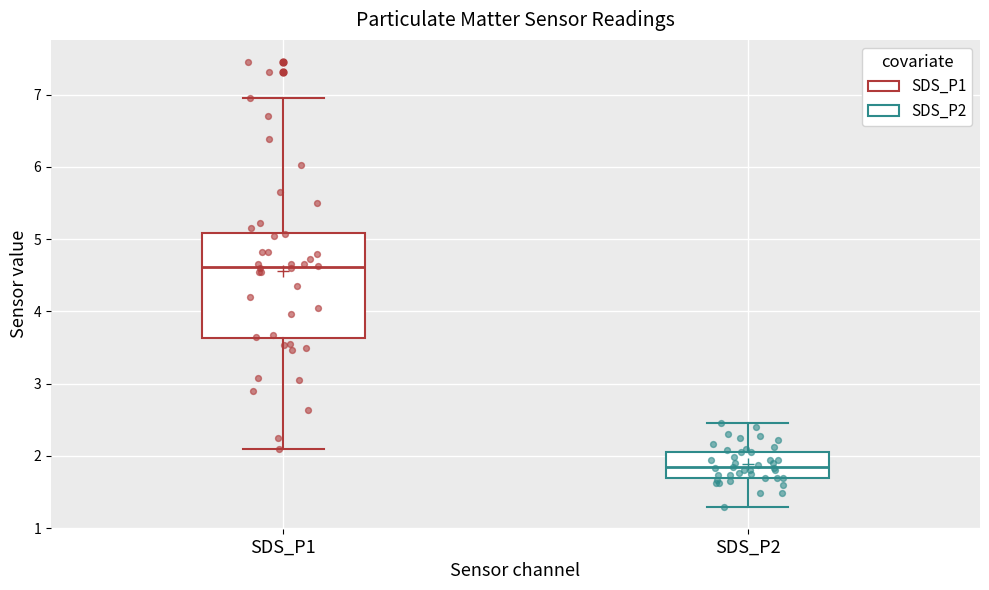

Where does the upper whisker of the box for SDS_P2 end on the y-axis? The values are not printed on the chart, so give them approximately, as read against the axis.

2.5